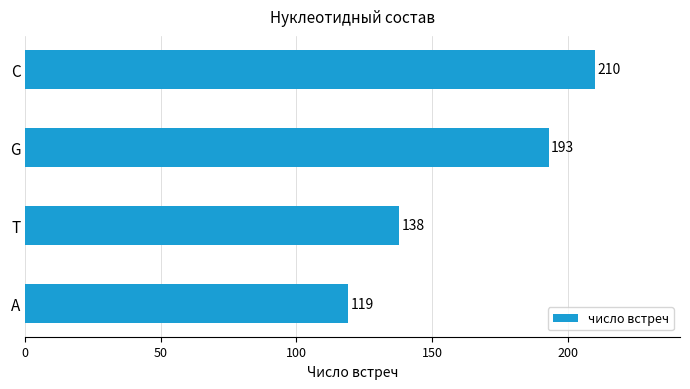

List the labels in order of value, largest first.

C, G, T, A